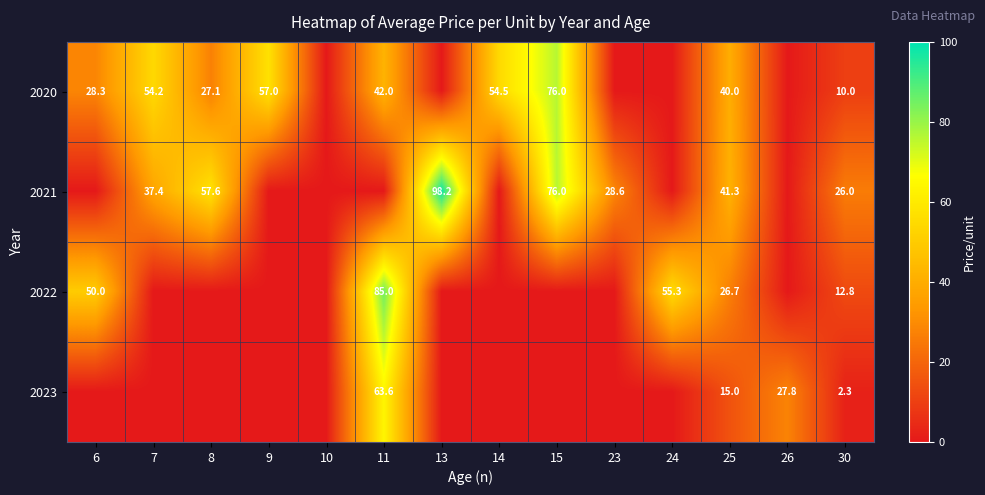

At which category is the sum across all series the highest?

11